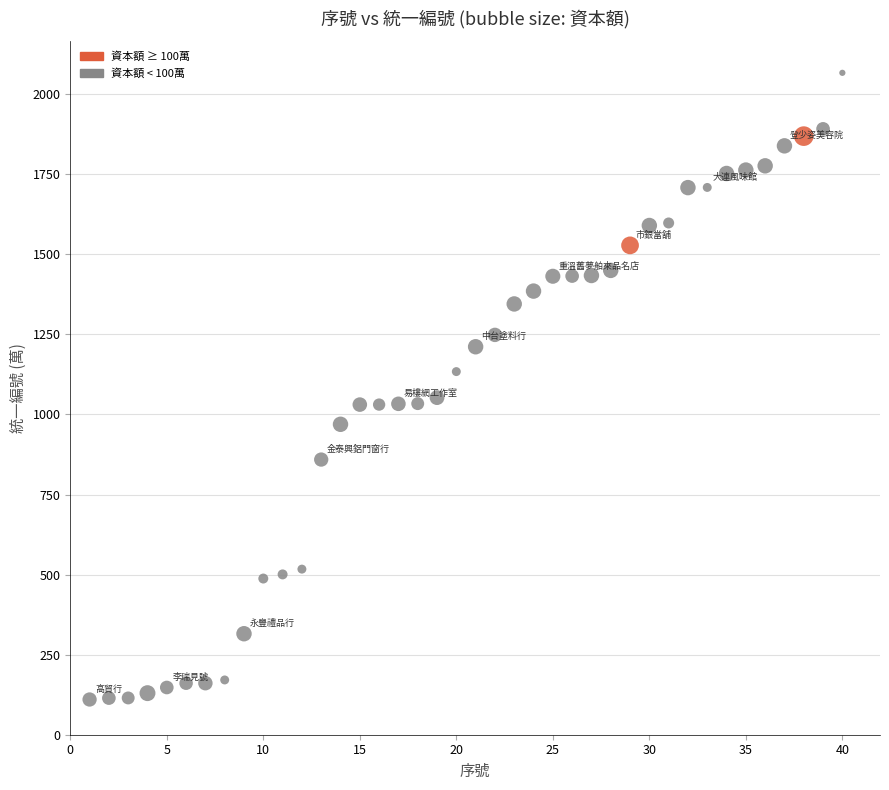

What is the range of X values (max minus min)?

39.0